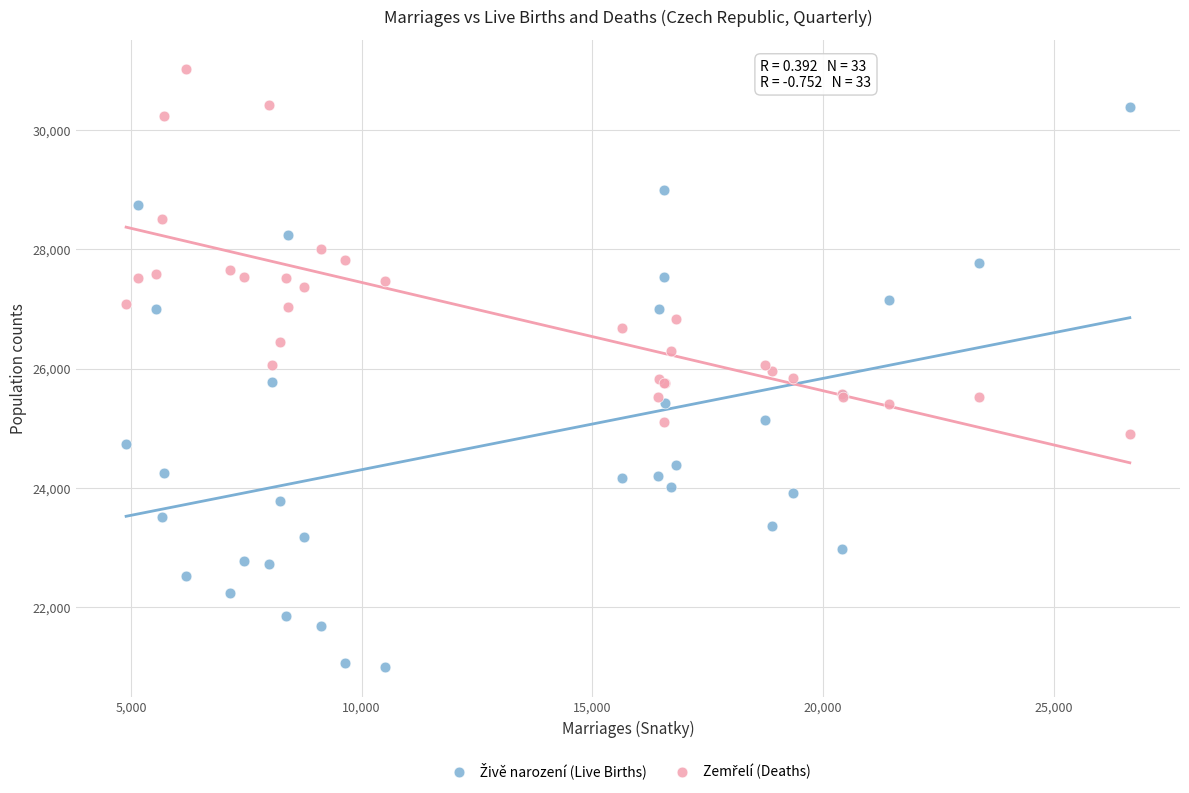

What is the X range (max minus min) for the scatter plot?

21750